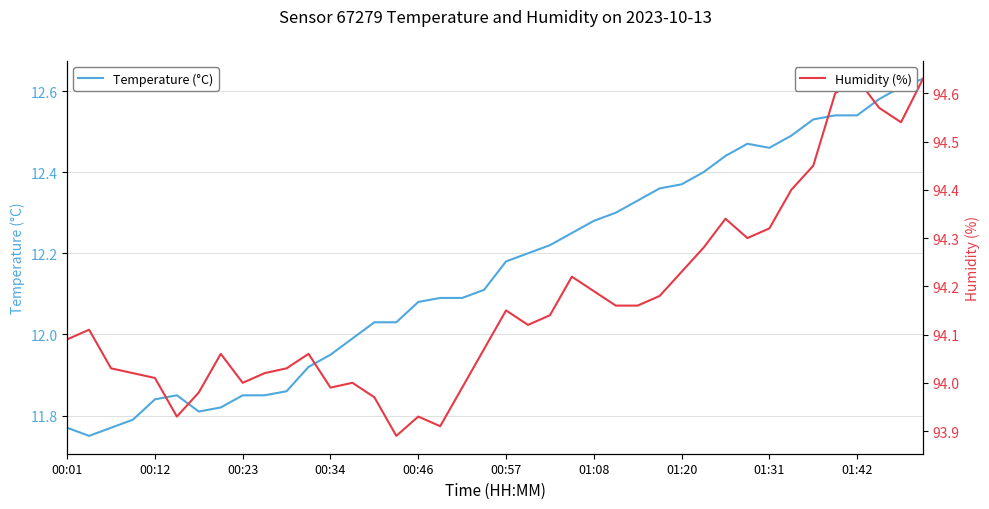

In Temperature (°C), how many points are lower than both neighbors (excluding endpoints)?

3